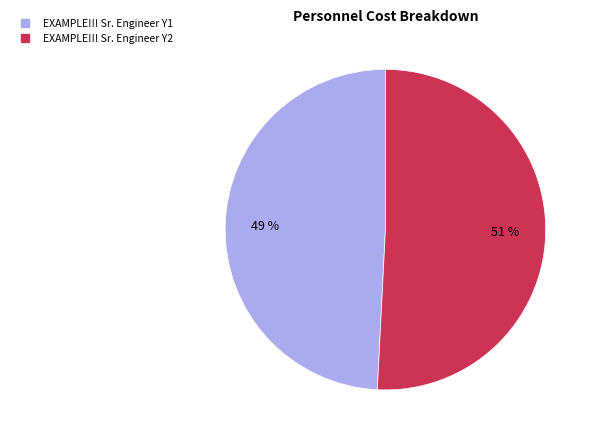

Is the sum of EXAMPLE!!! Sr. Engineer Y2 and EXAMPLE!!! Sr. Engineer Y1 greater than half?

Yes